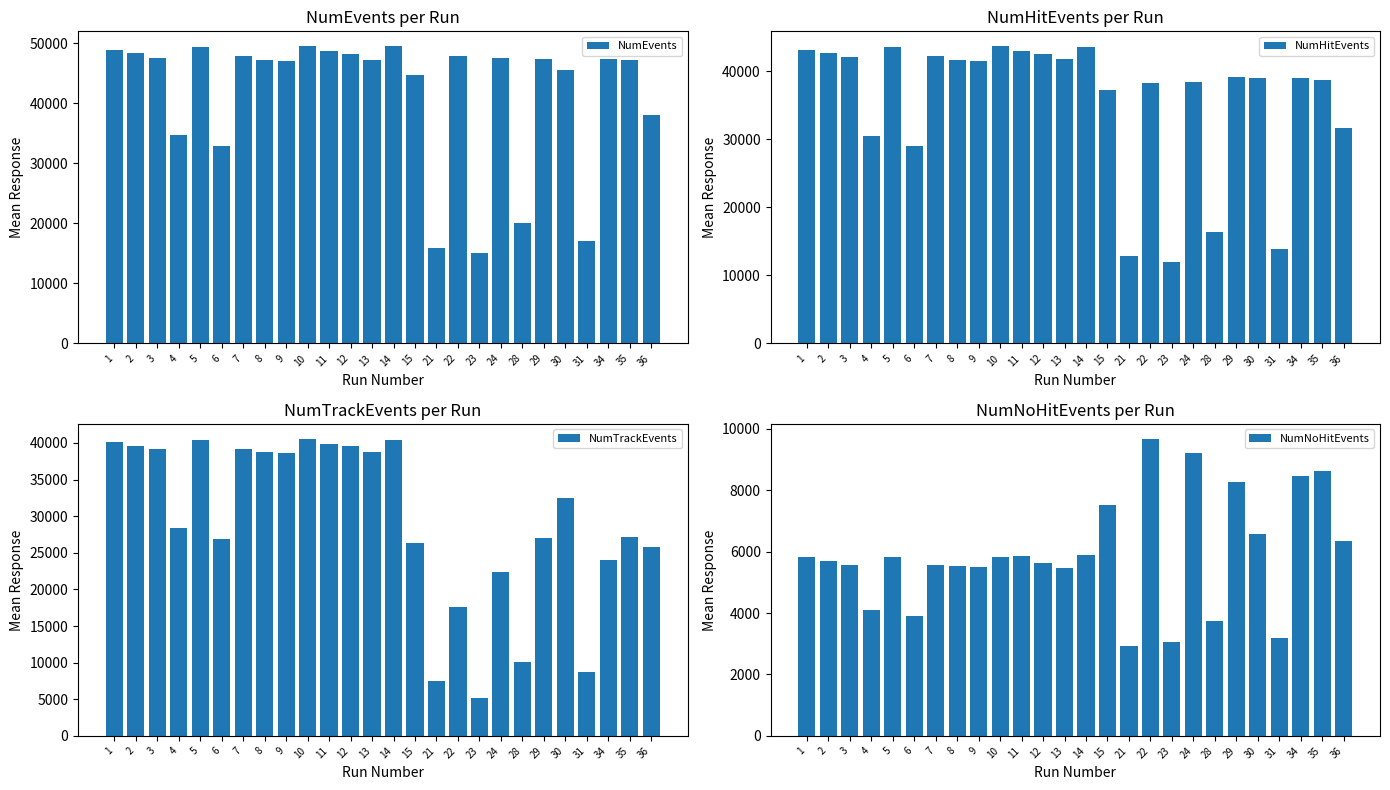

List the labels in order of NumNoHitEvents value, smallest first.

21, 23, 31, 28, 6, 4, 13, 9, 8, 7, 3, 12, 2, 1, 5, 10, 11, 14, 36, 30, 15, 29, 34, 35, 24, 22